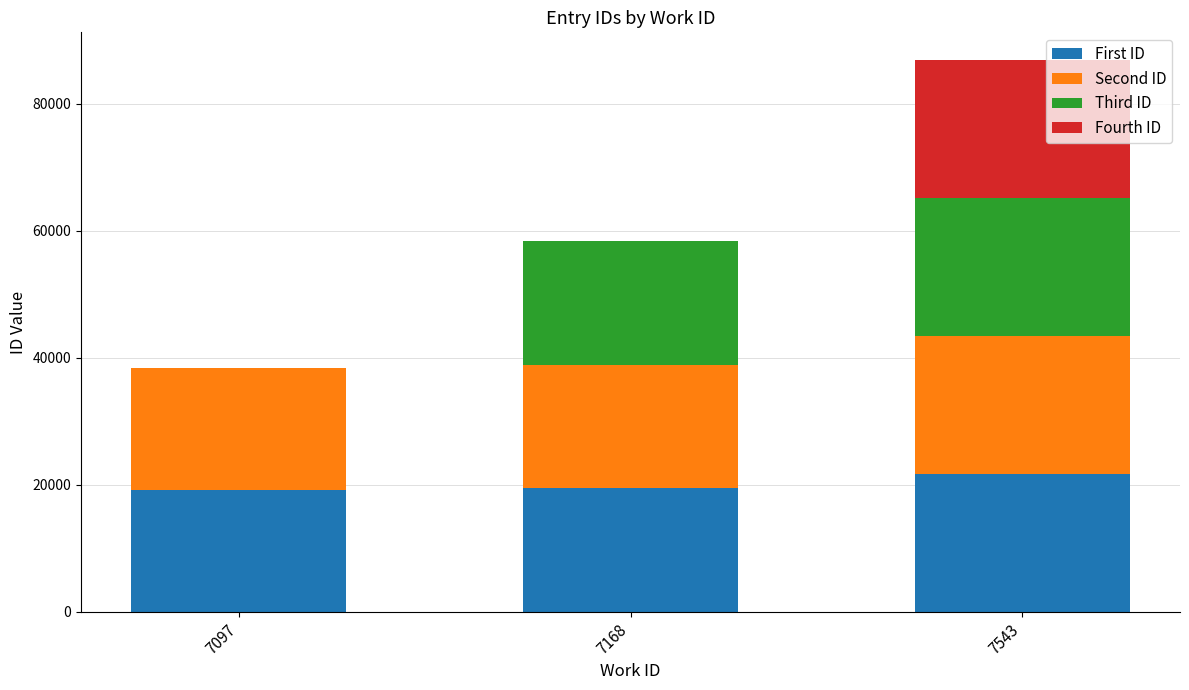

Is it true that First ID equals 19196 at 7097?

True